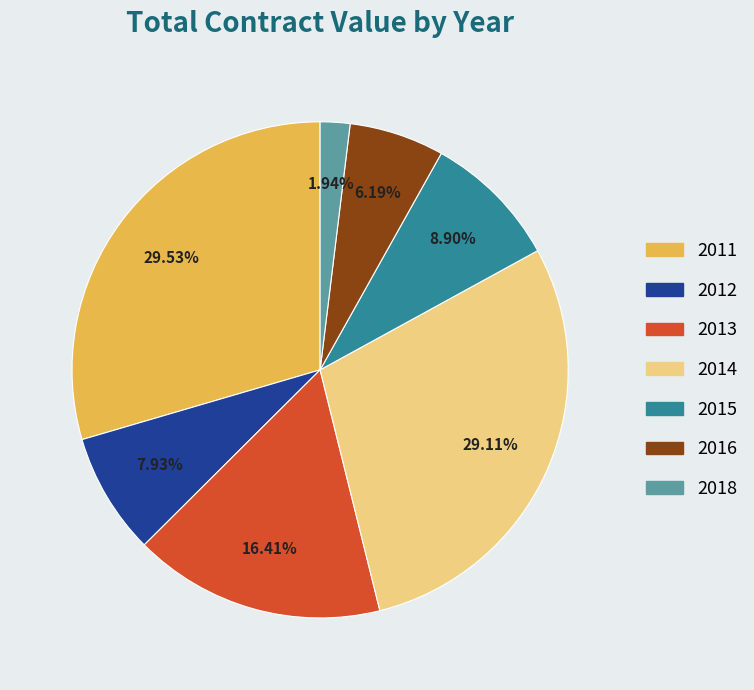

Is there a majority slice in this chart?

No